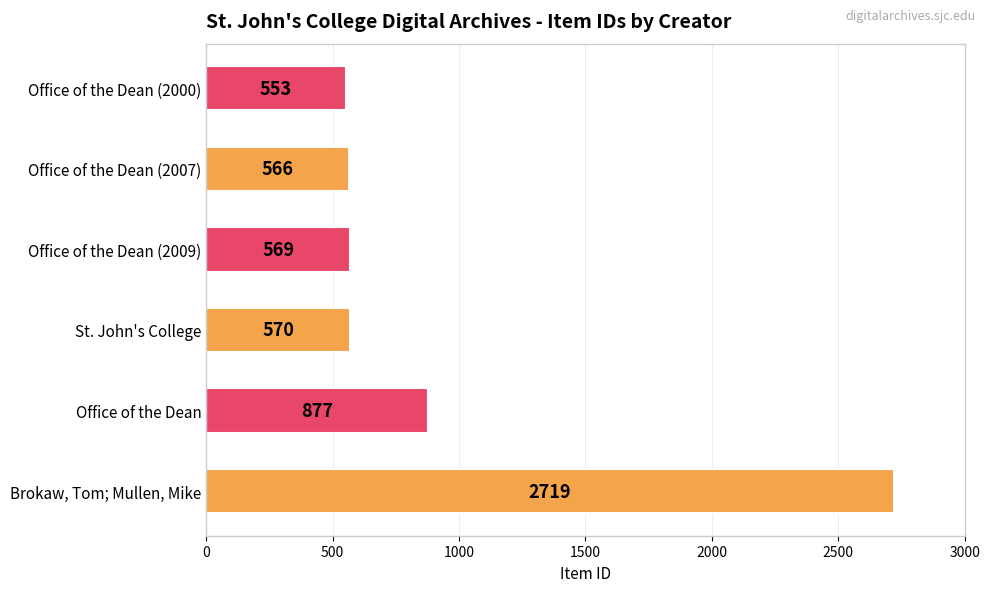

How many distinct data groups are displayed?

1